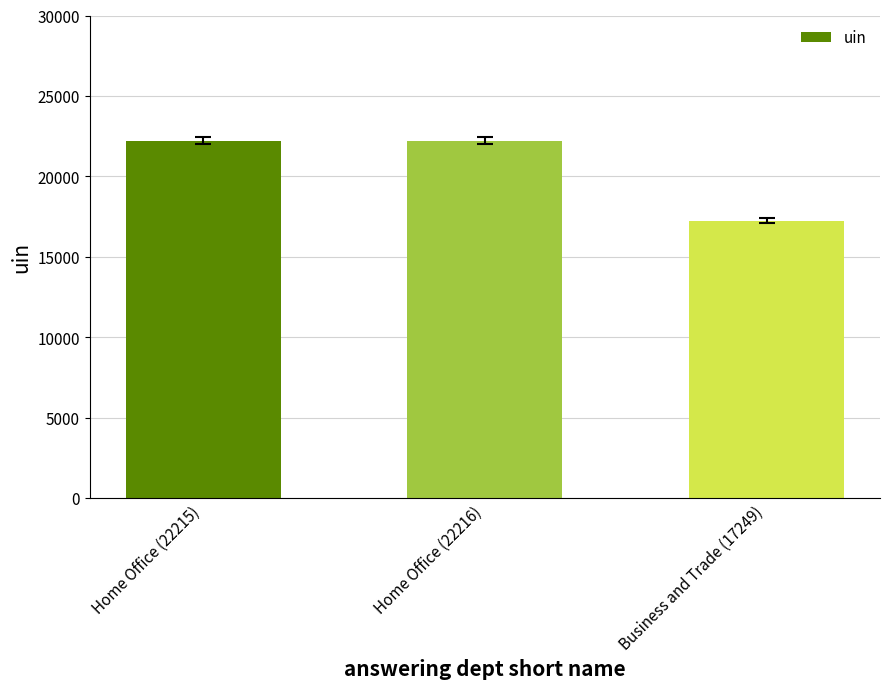

Which label corresponds to the smallest value in the chart?

Business and Trade (17249)